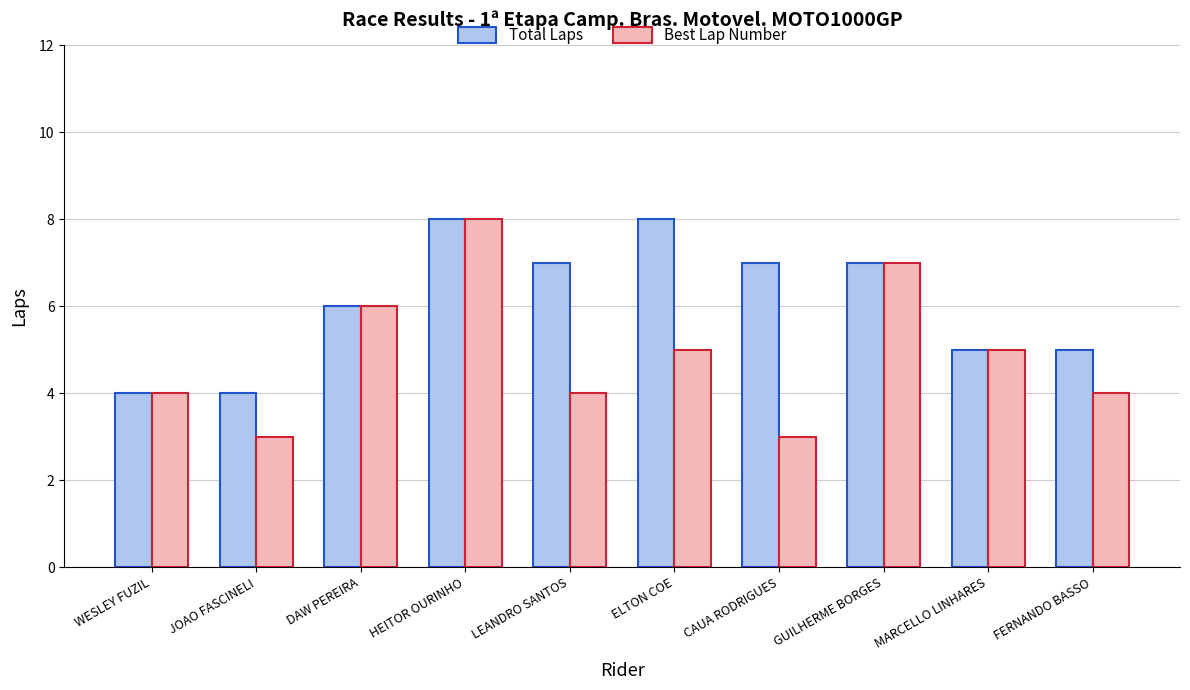

What is the difference between the Total Laps values at LEANDRO SANTOS and JOAO FASCINELI?

3